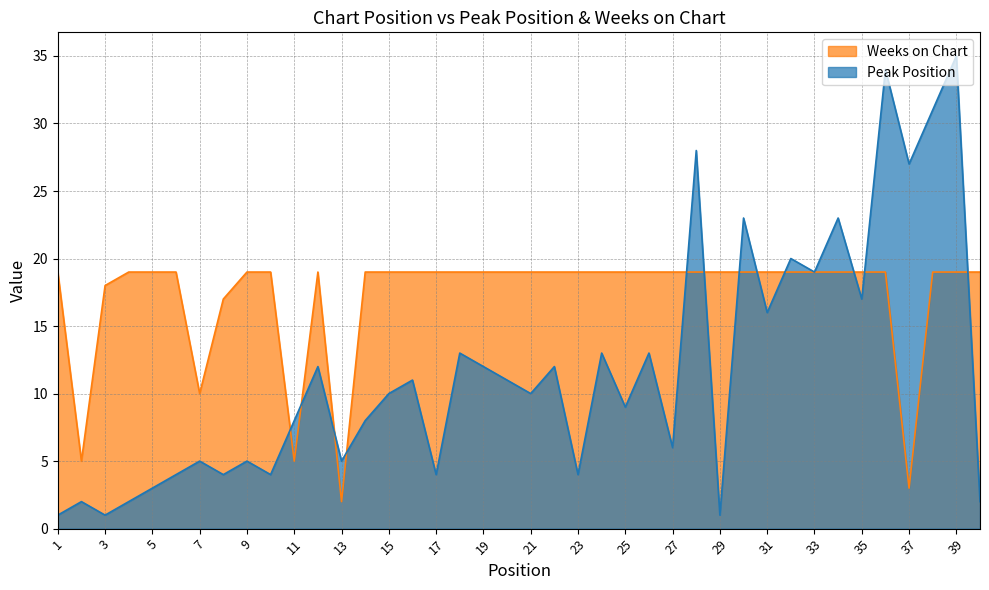

At which category is the sum across all series the highest?

39